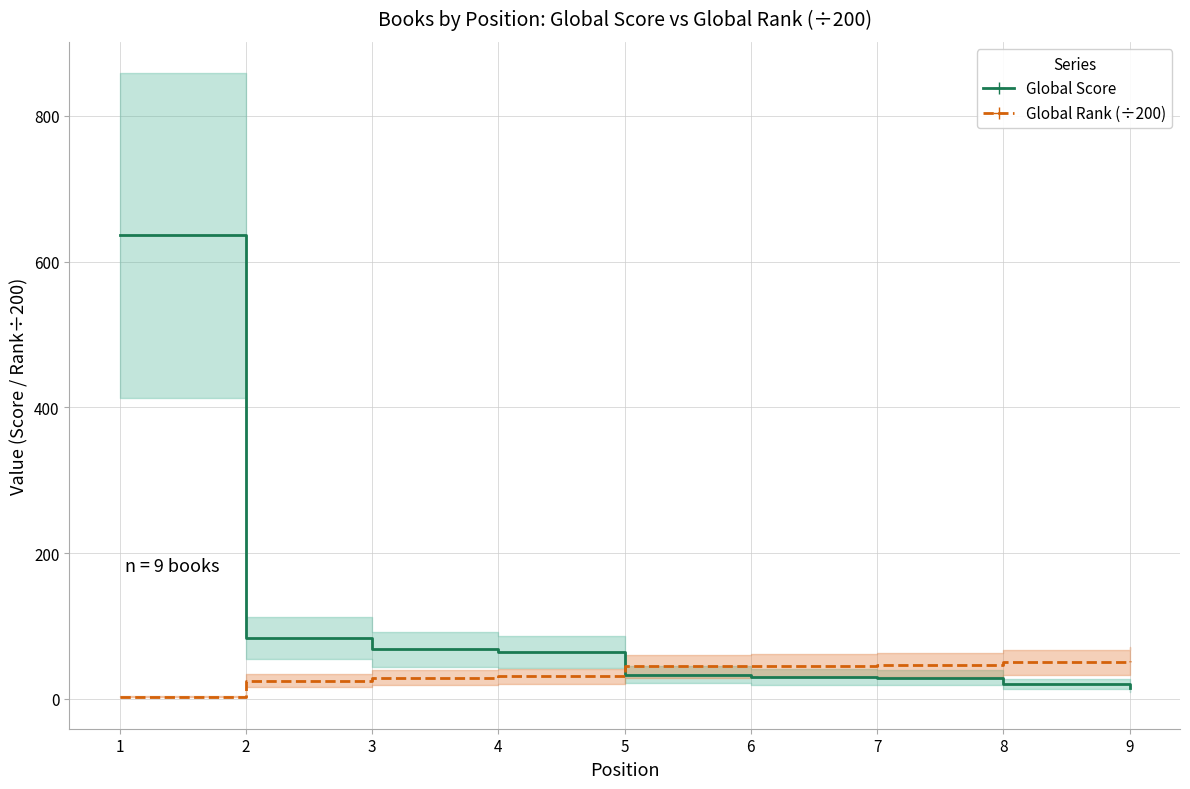

After their last crossing, which series has the higher values: Global Score or Global Rank (÷200)?

Global Rank (÷200)